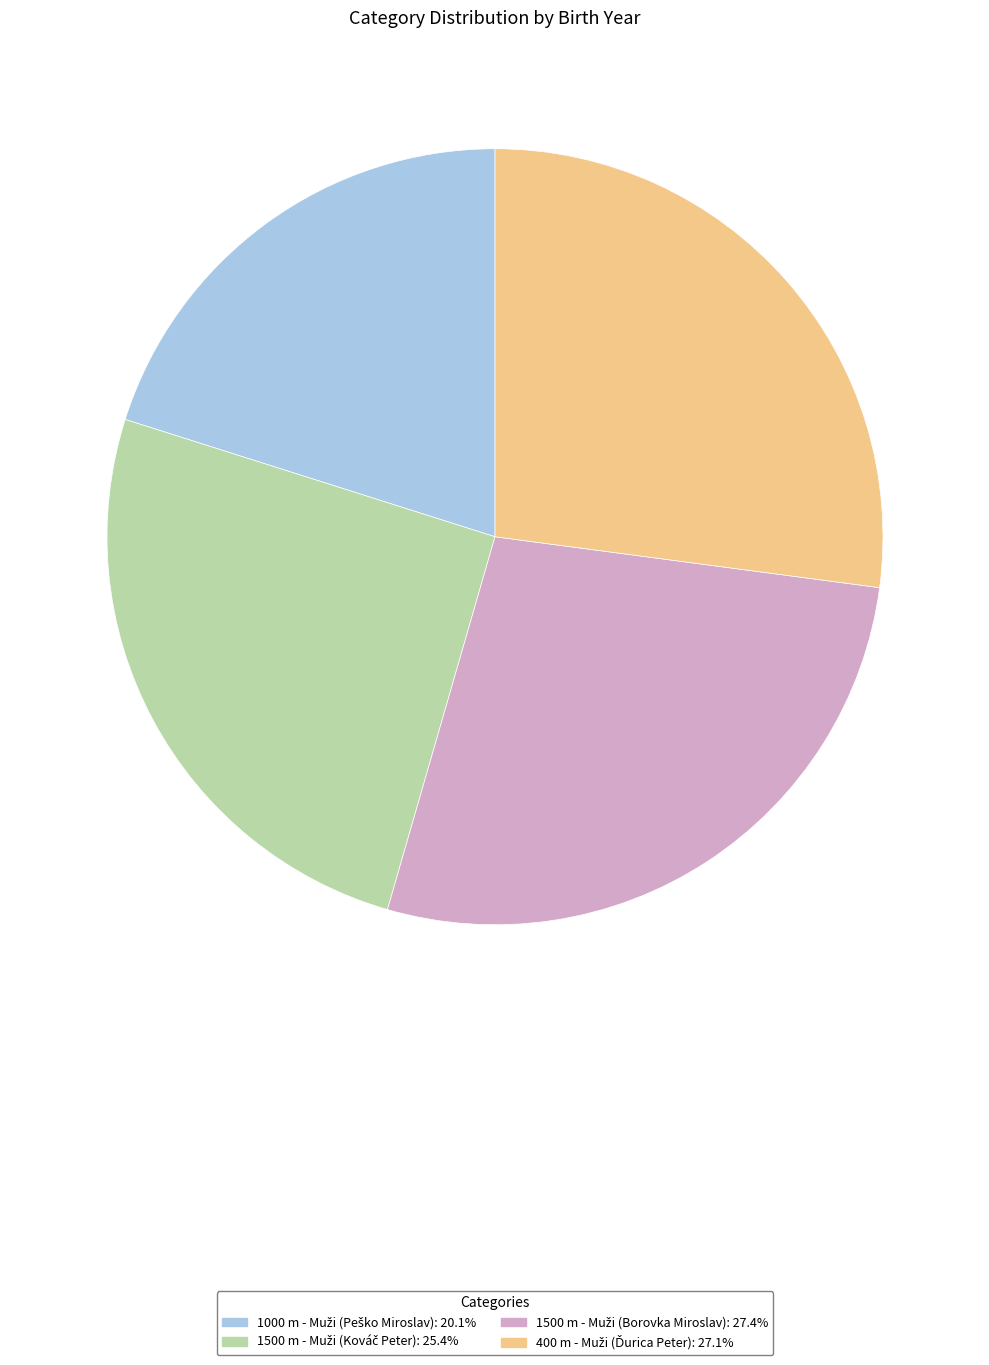

Does any single category account for the majority?

No